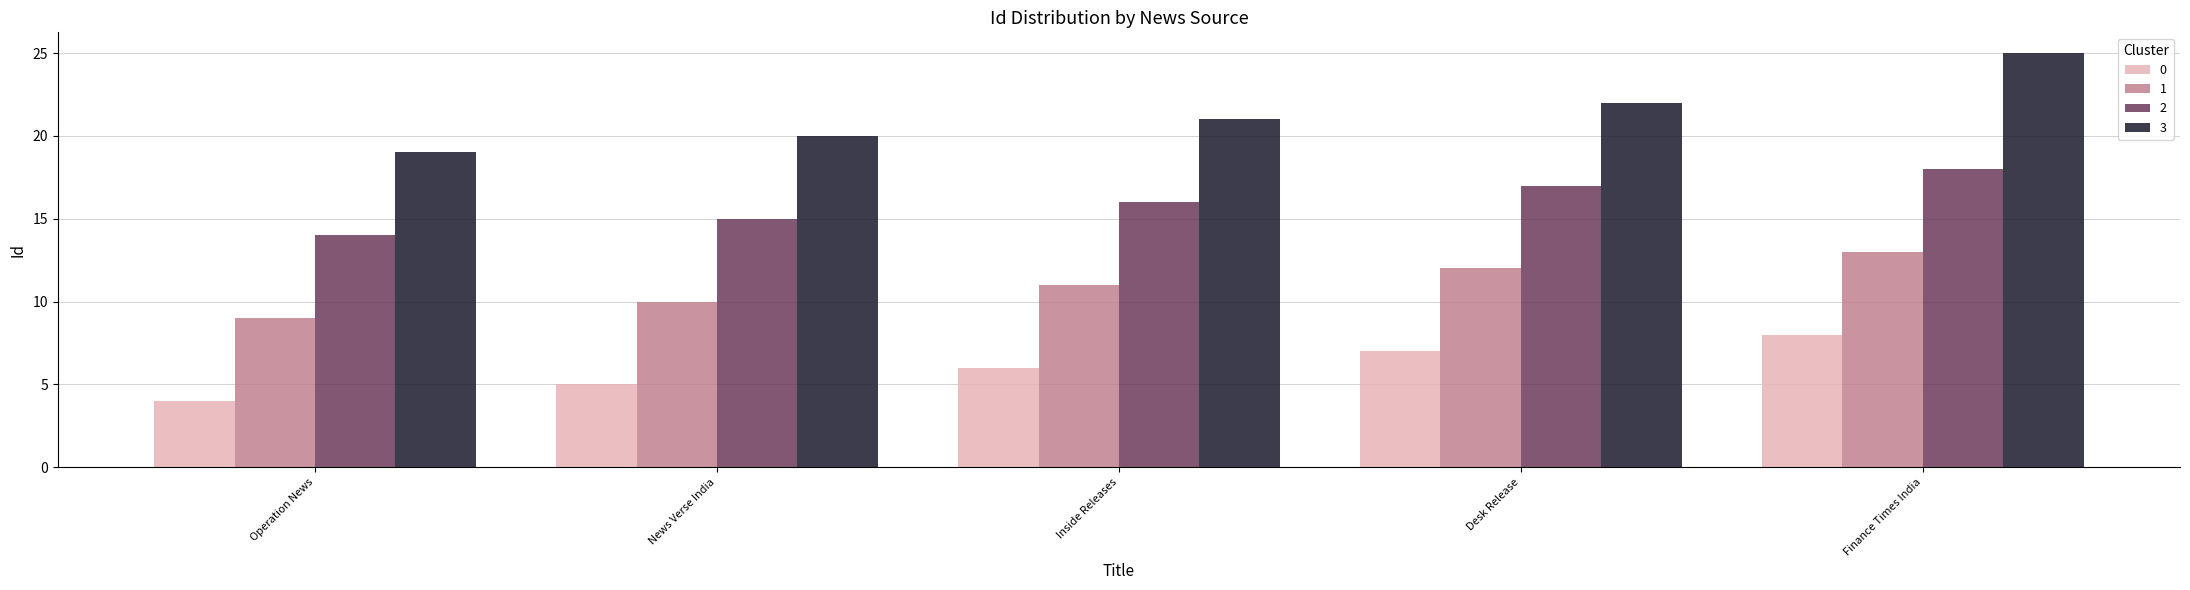

What is the spread (max minus min) of values at Desk Release?

15